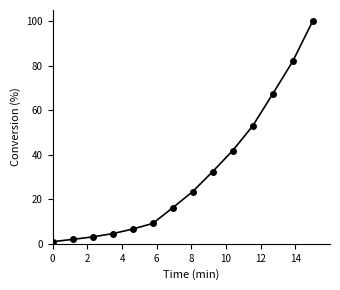

What is the difference between the maximum and minimum values?

99.0